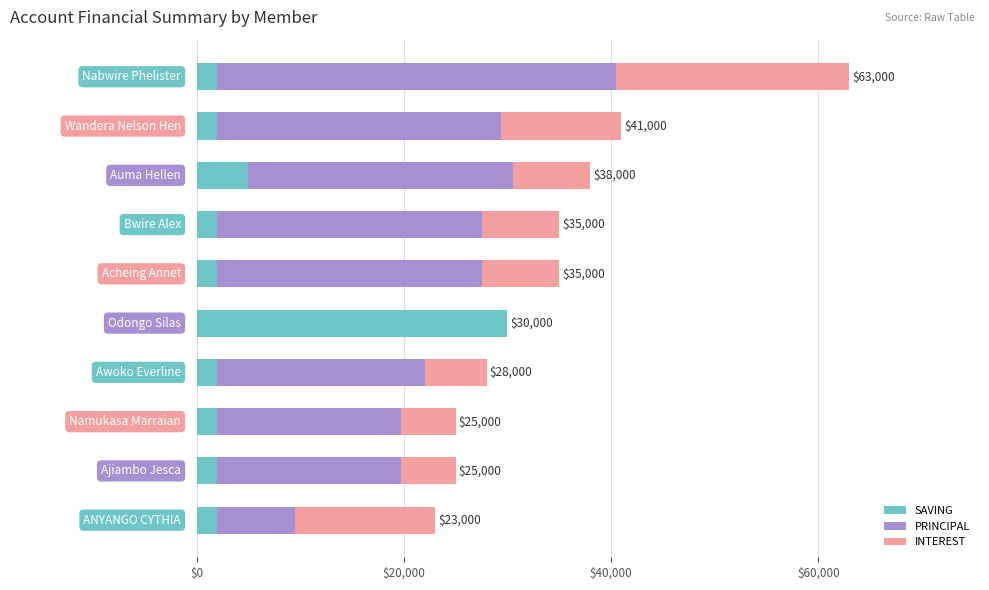

What is the highest value of the SAVING series?

30000